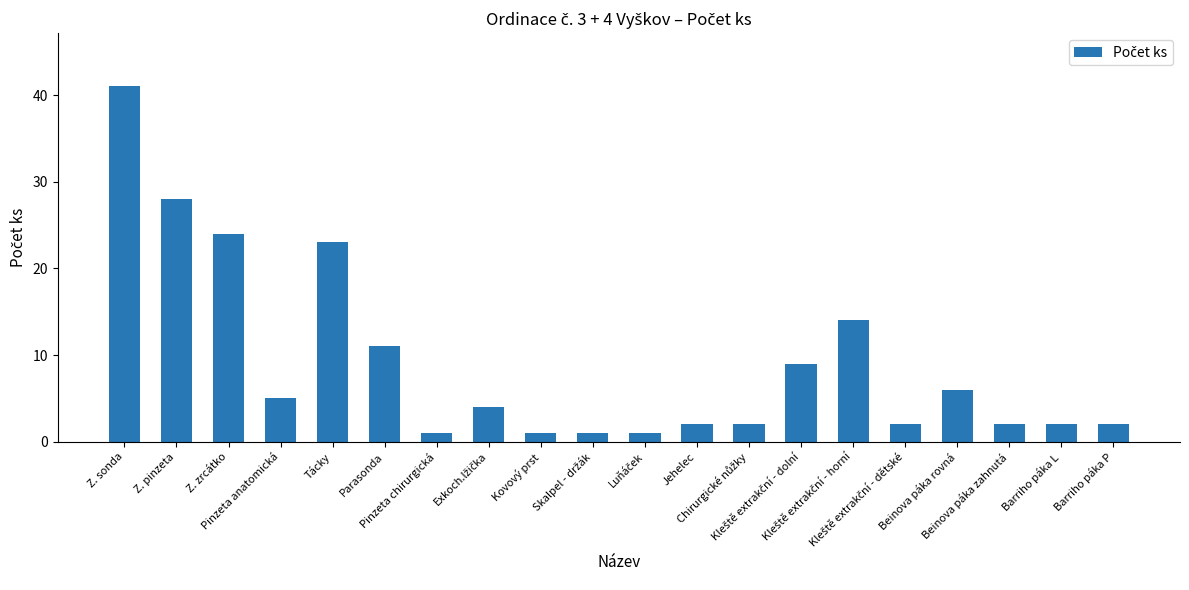

Reading left to right, transcribe all the data shown in this chart.

41	28	24	5	23	11	1	4	1	1	1	2	2	9	14	2	6	2	2	2